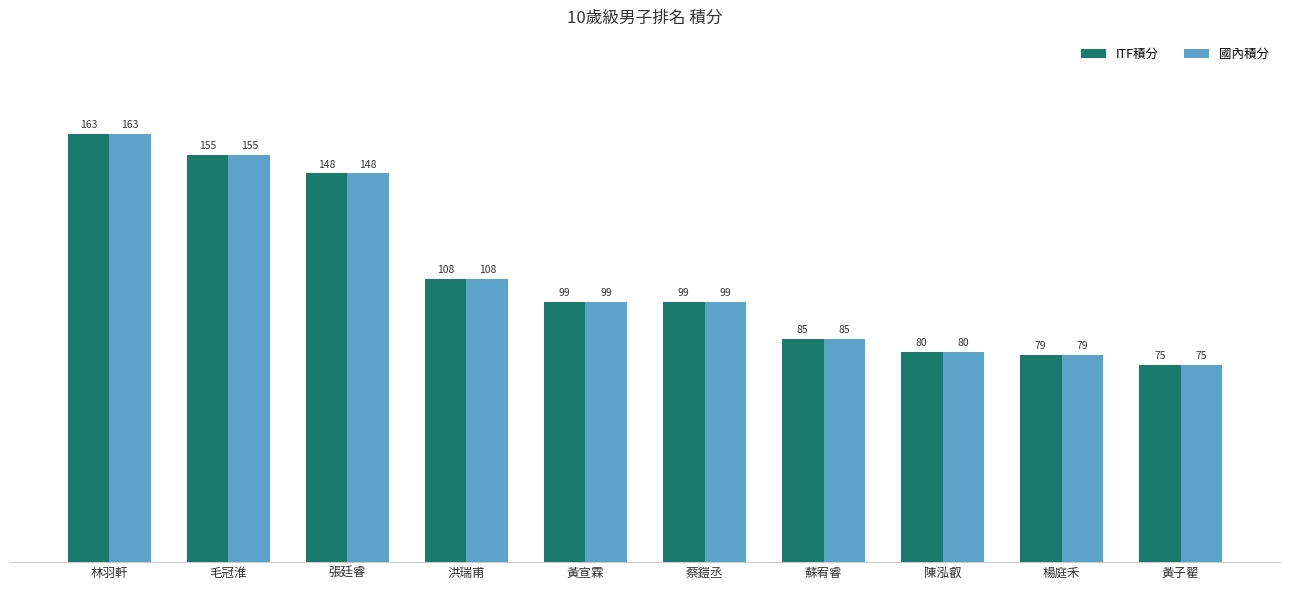

Reading right to left, list all the values displayed in this chart.

ITF積分: 75	79	80	85	99	99	108	148	155	163
國內積分: 75	79	80	85	99	99	108	148	155	163